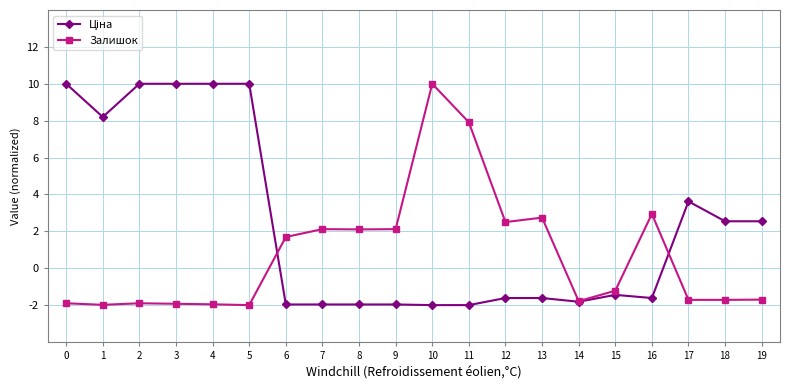

What is the difference between the highest and lowest values at 10?

12.0